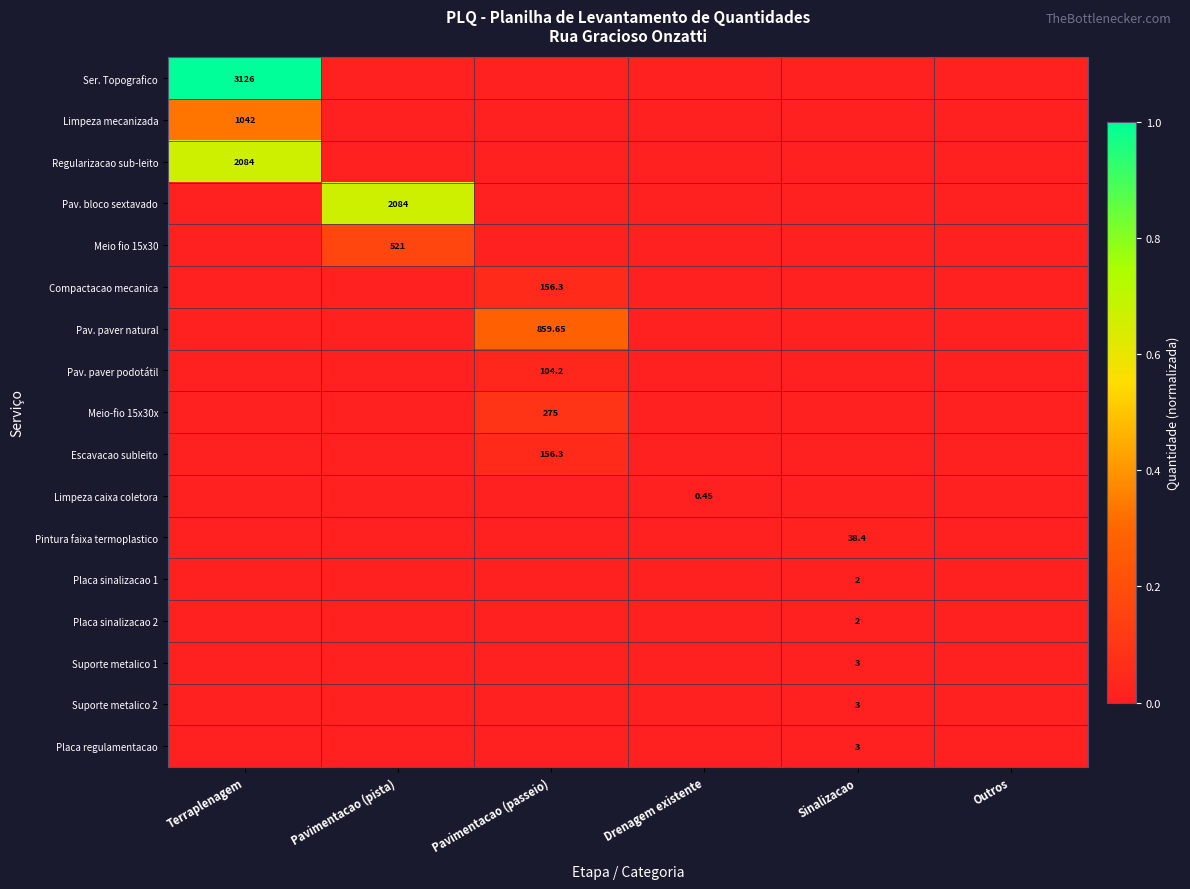

How many categories are shown in the chart?

6